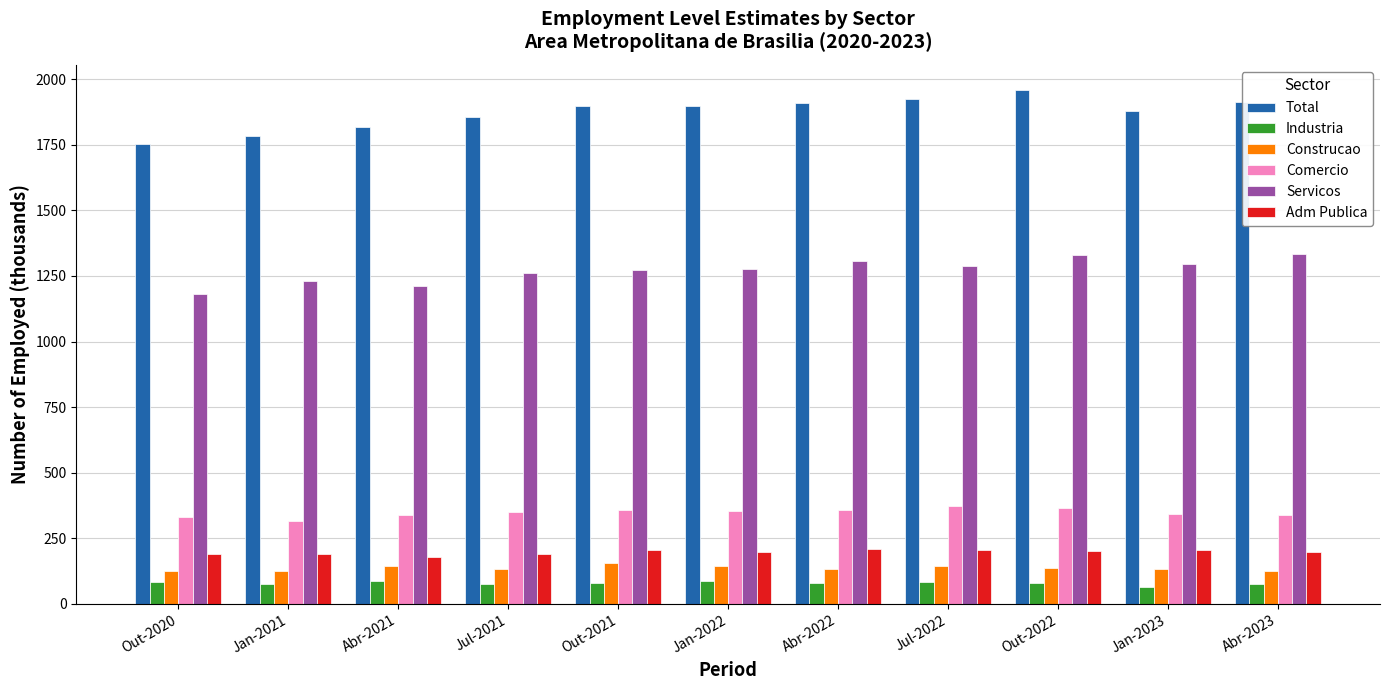

Rank the series by their maximum value, from highest to lowest.

Total, Servicos, Comercio, Adm Publica, Construcao, Industria